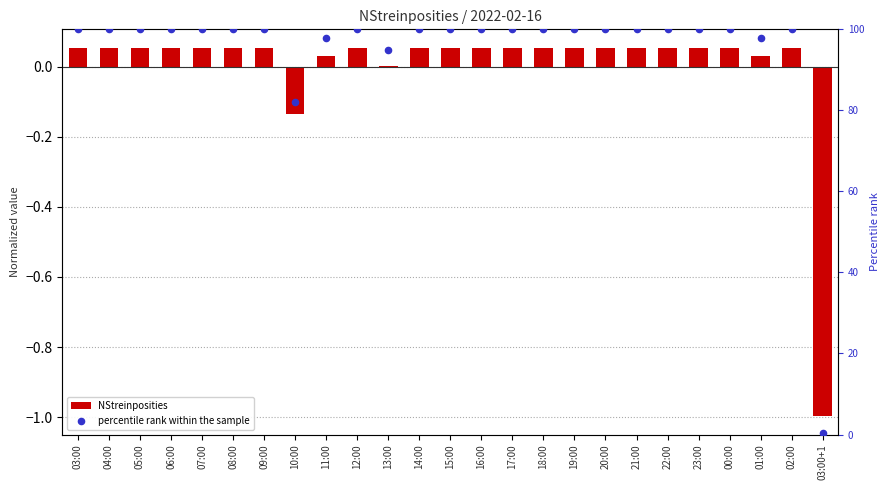

What is the total value across all series at 02:00?

100.1